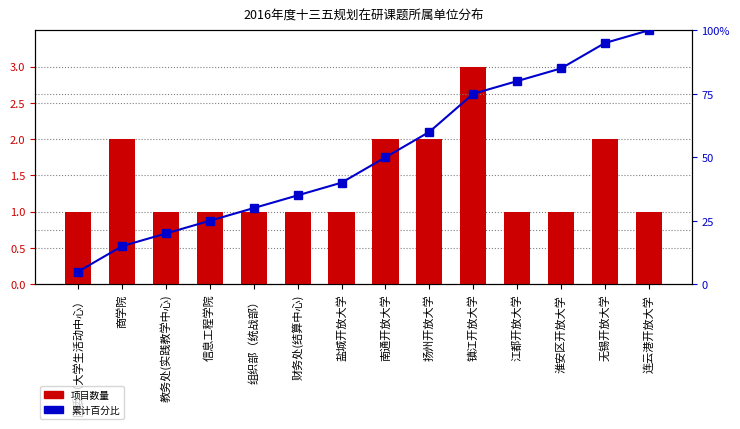

How many groups of bars are there?

14